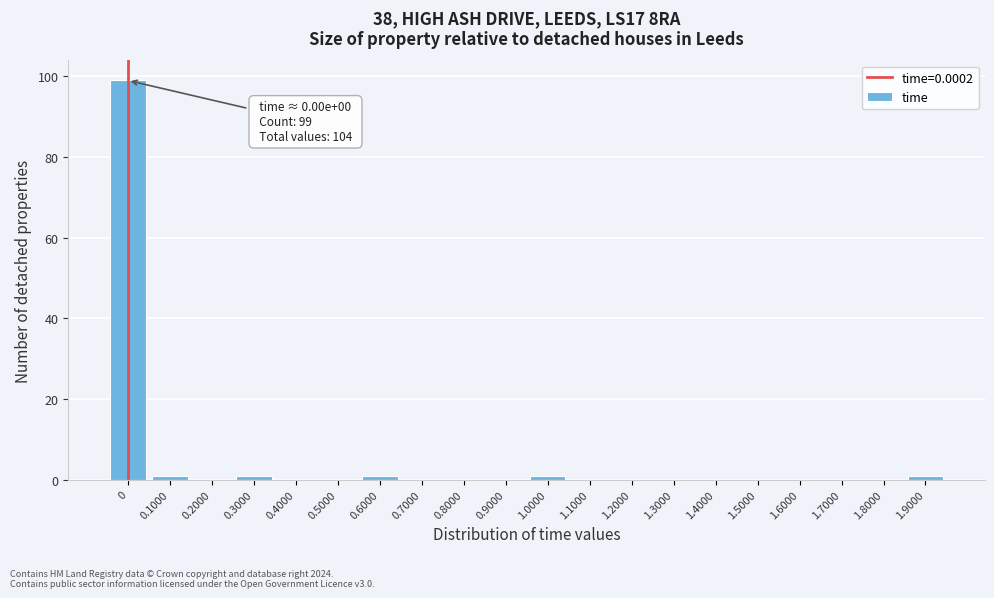

Reading left to right, what are all the values shown in this chart?

0=99	0.1000=1	0.2000=0	0.3000=1	0.4000=0	0.5000=0	0.6000=1	0.7000=0	0.8000=0	0.9000=0	1.0000=1	1.1000=0	1.2000=0	1.3000=0	1.4000=0	1.5000=0	1.6000=0	1.7000=0	1.8000=0	1.9000=1